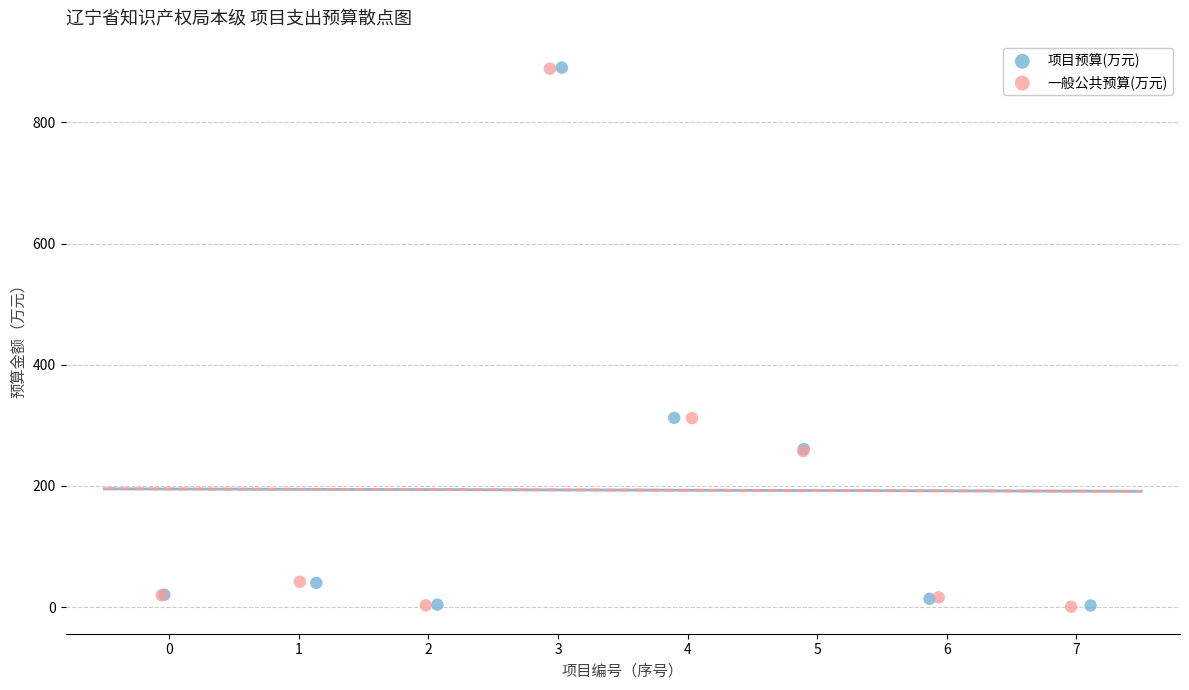

What are all the series names shown in the legend?

项目预算(万元), 一般公共预算(万元)